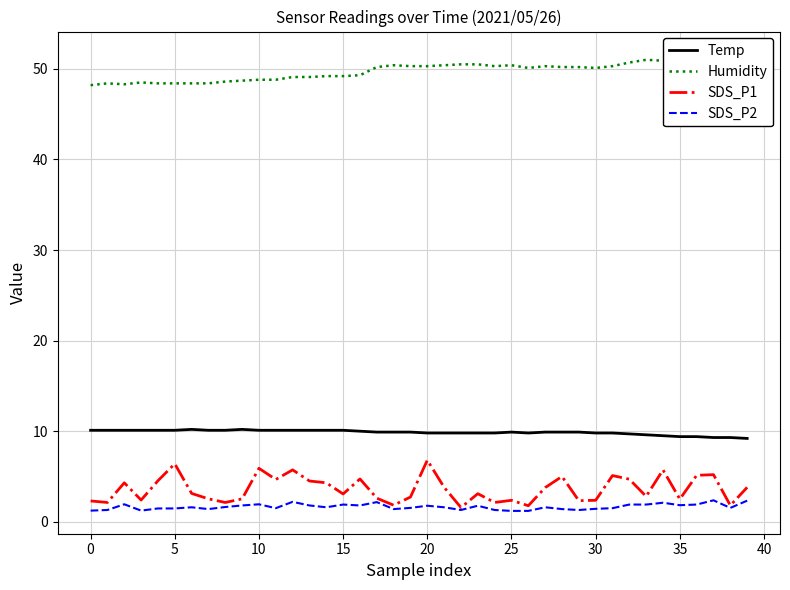

Which category has the lowest value across all series?

25